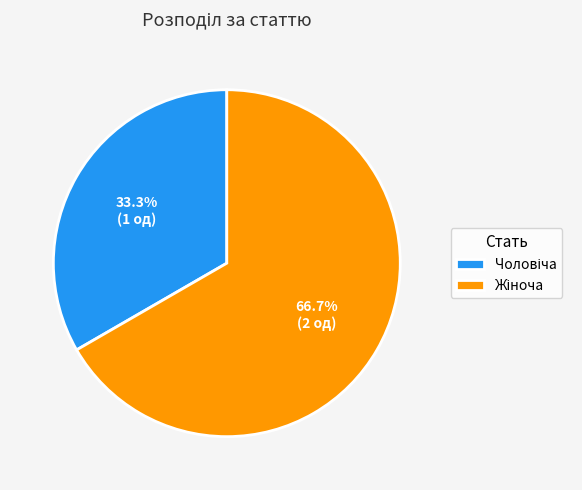

Does any single category account for the majority?

Yes